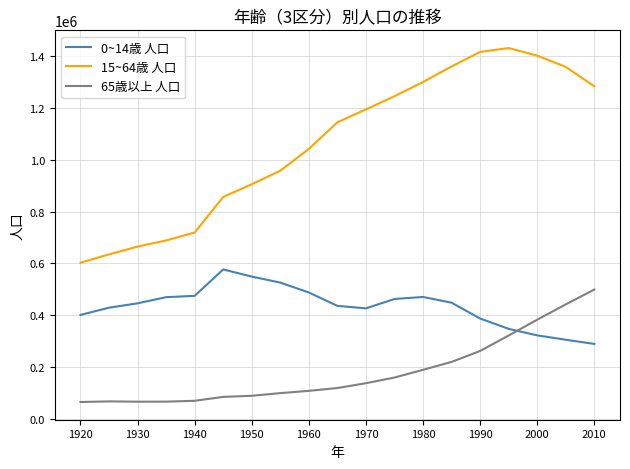

What are all the series names shown in the legend?

0~14歳 人口, 15~64歳 人口, 65歳以上 人口